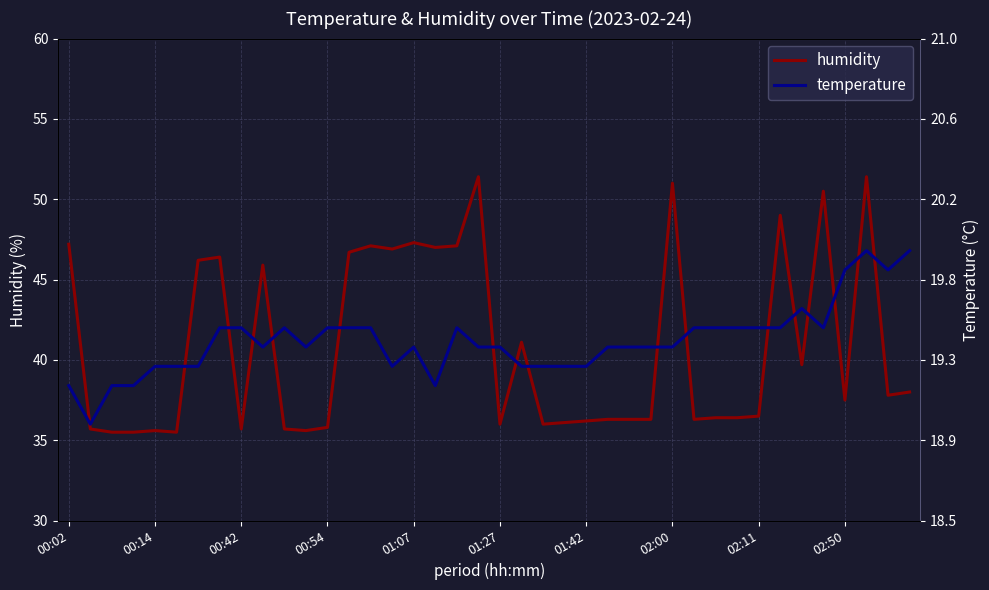

How many lines are shown in the chart?

2